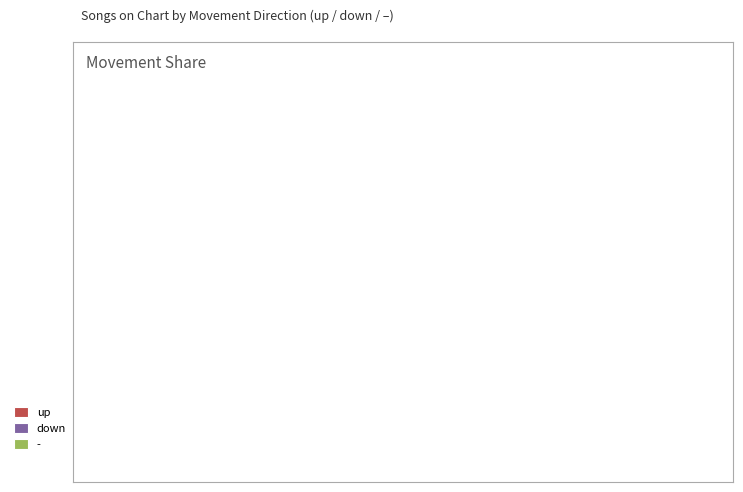

What is the majority slice?

up